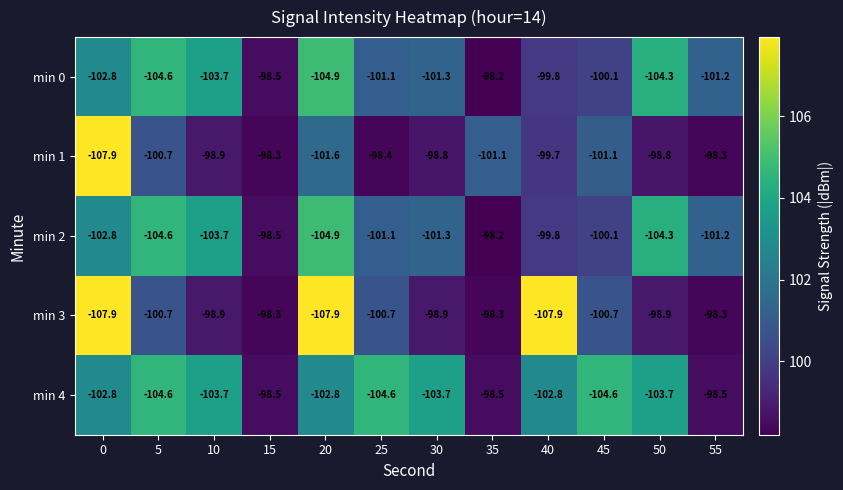

How many distinct data groups are displayed?

5